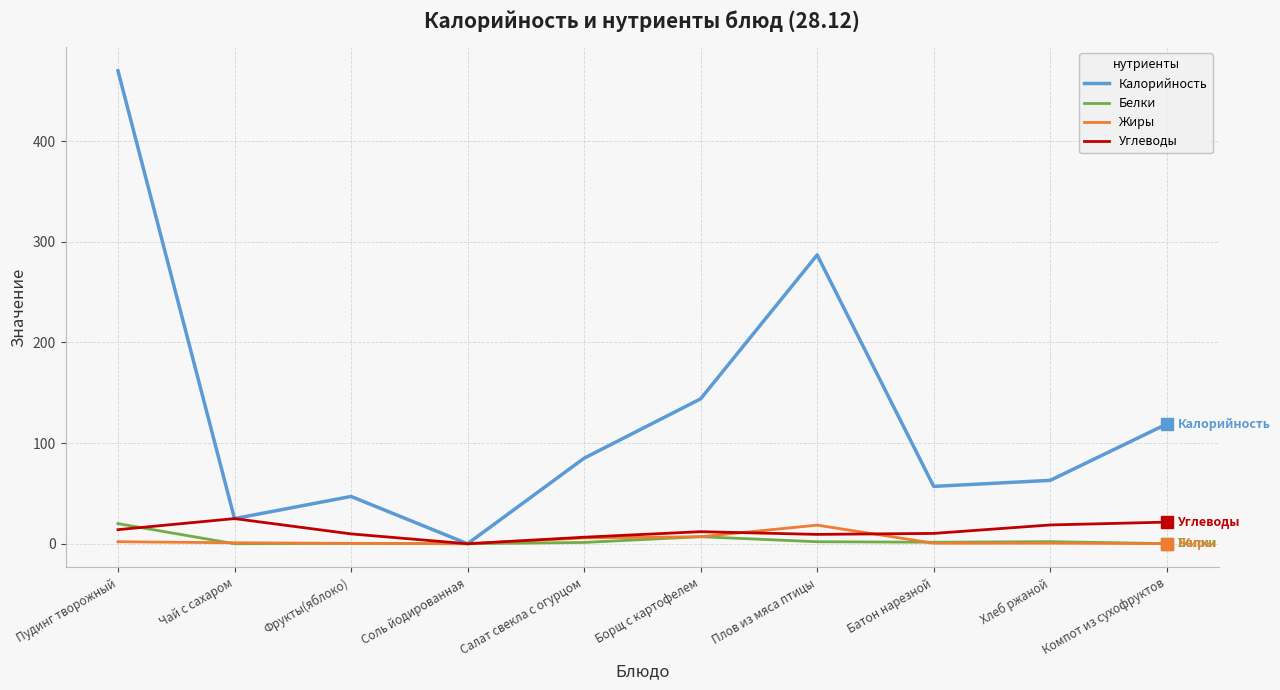

What is the highest value of the Калорийность series?

470.0